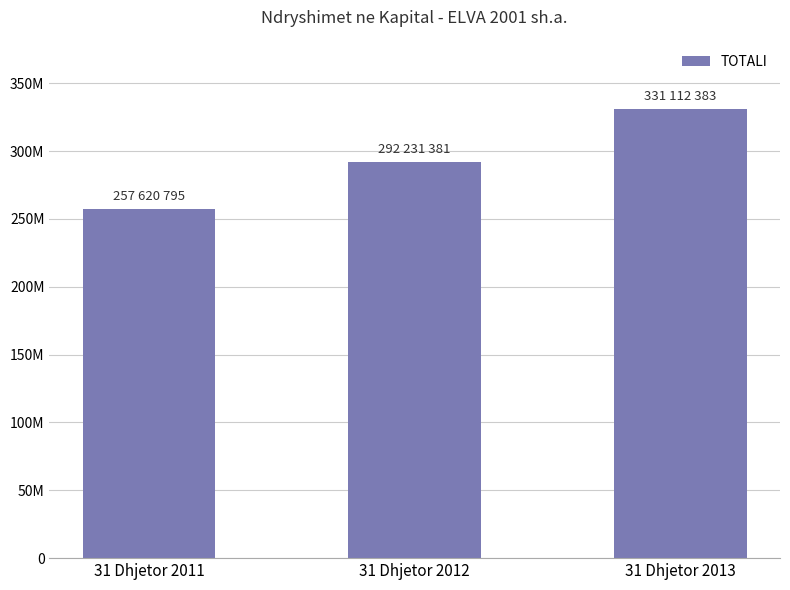

Where does the data first go above 292231381?

31 Dhjetor 2013